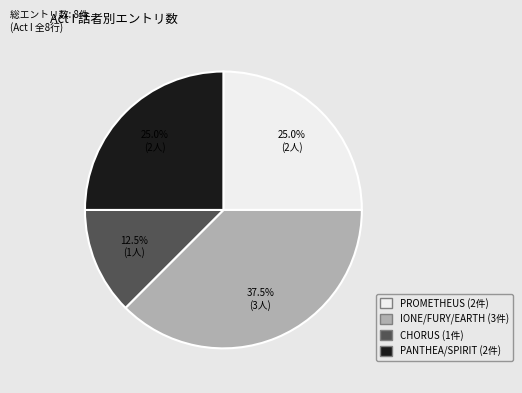

Does any single category account for the majority?

No